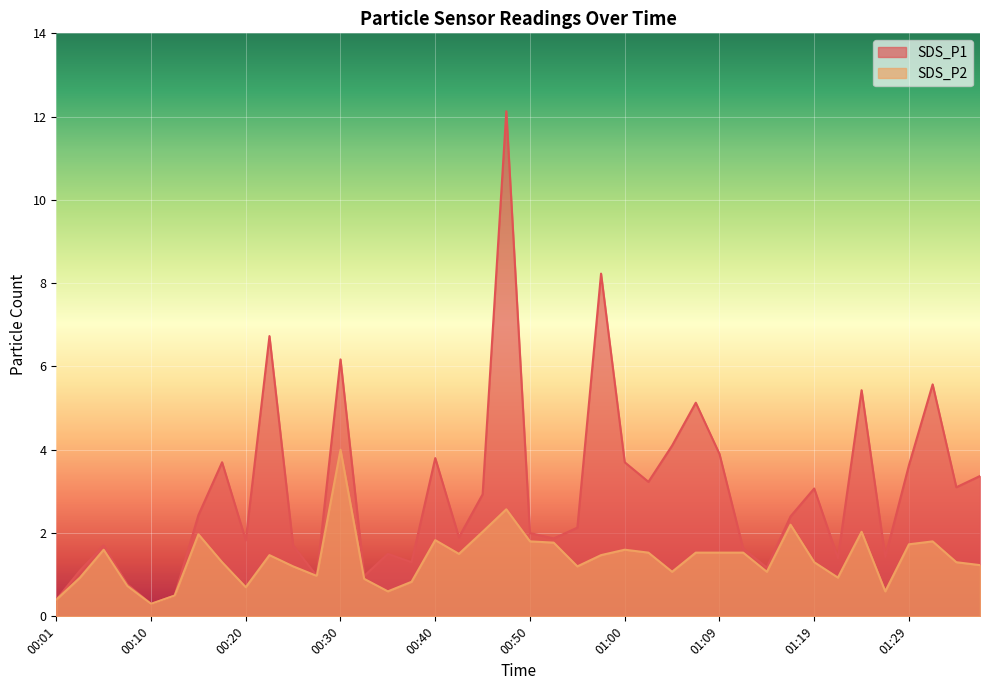

Read the SDS_P1 value at 00:06.

1.7